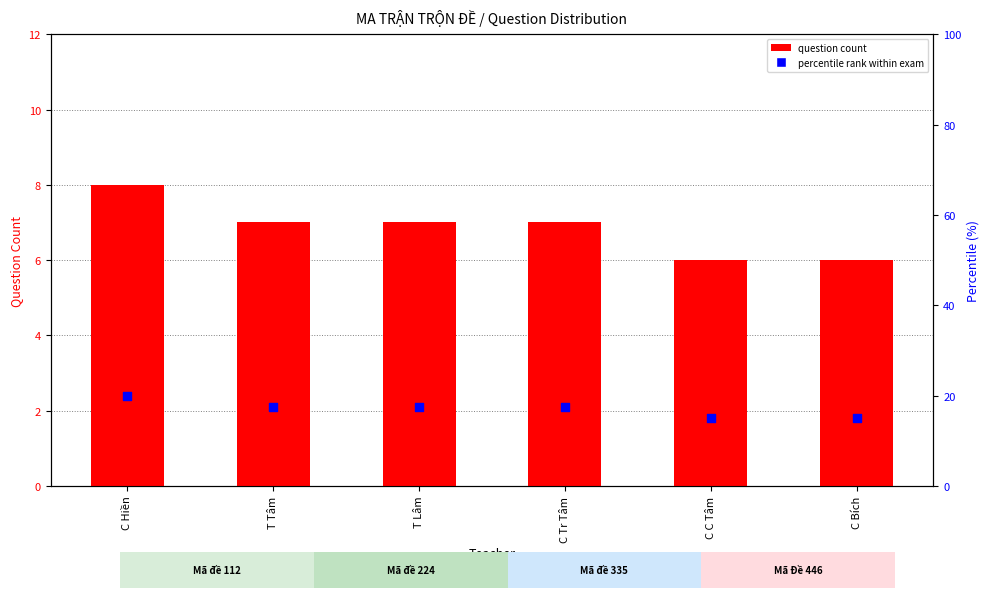

Which series contains the highest Y value?

percentile rank within exam